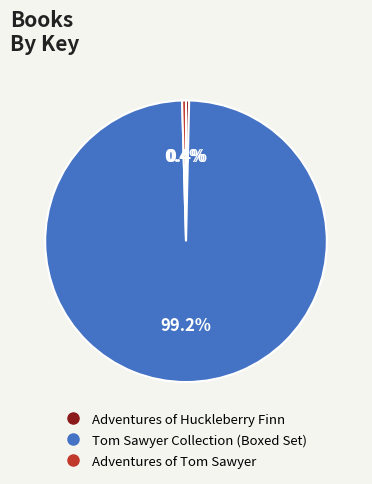

Combined, what portion of the pie is Adventures of Tom Sawyer and Tom Sawyer Collection (Boxed Set)?

99.6%